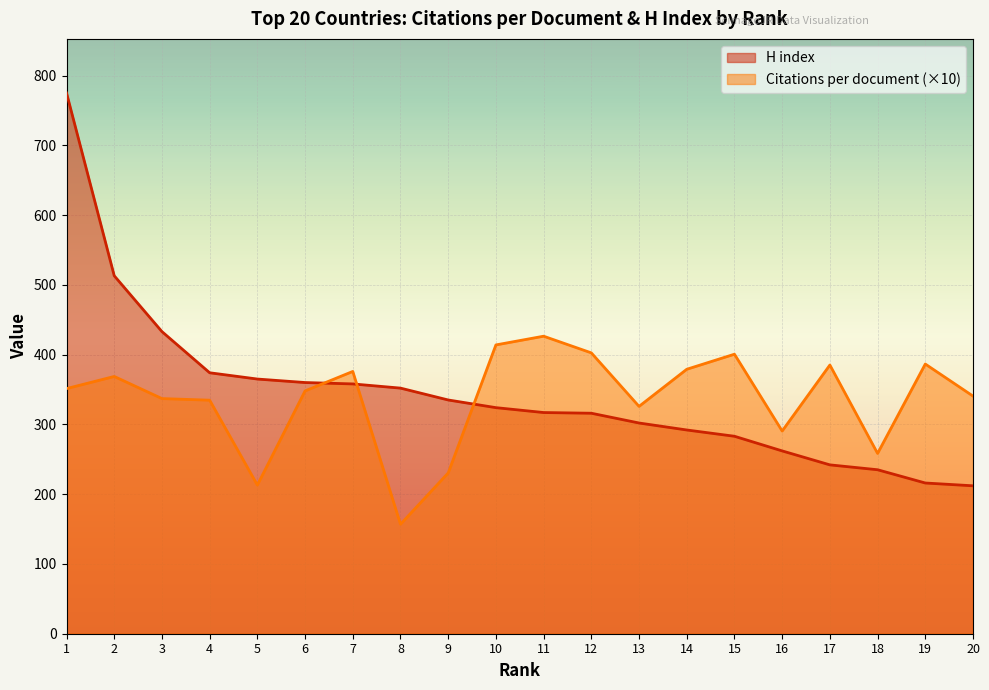

Which series has the largest range (max minus min)?

H index